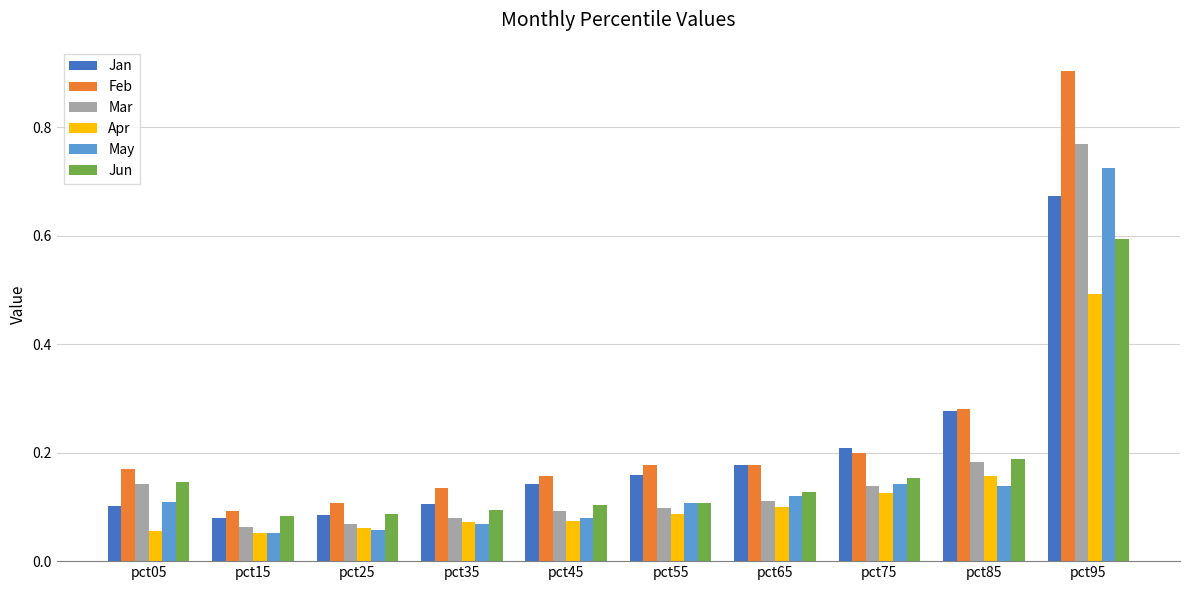

Rank the series by their maximum value, from lowest to highest.

Apr, Jun, Jan, May, Mar, Feb